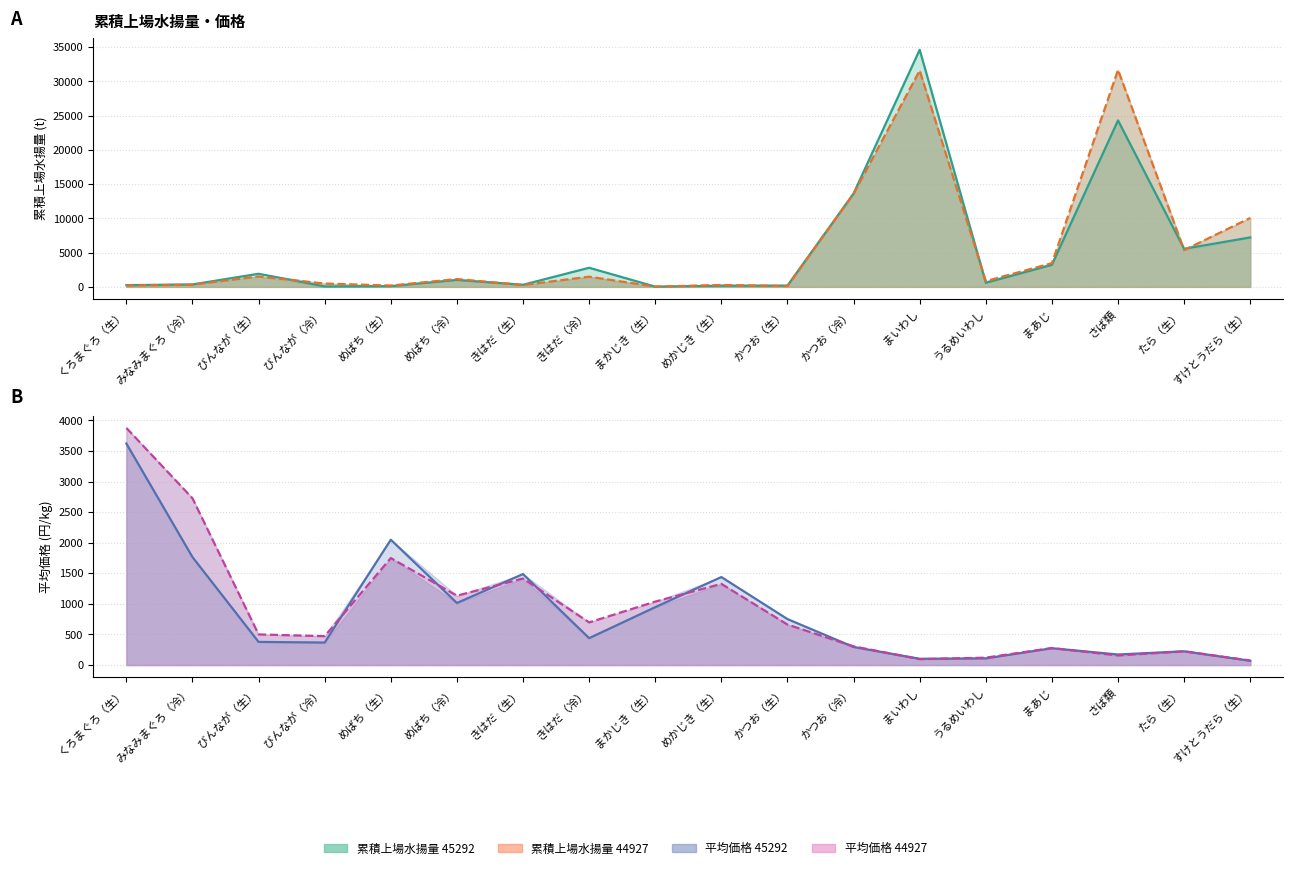

What is the sum of all 平均価格 44927 values?

16851.2